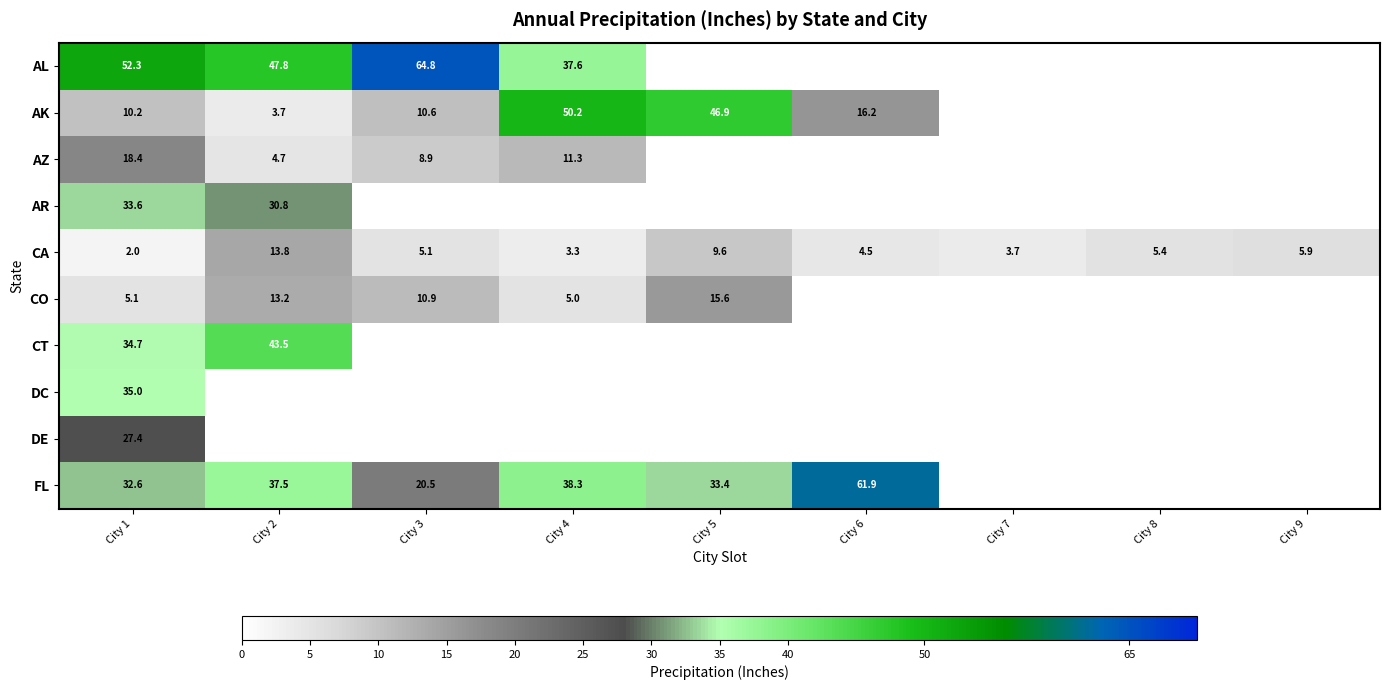

Rank the categories by CA value from highest to lowest.

City 2, City 5, City 9, City 8, City 3, City 6, City 7, City 4, City 1